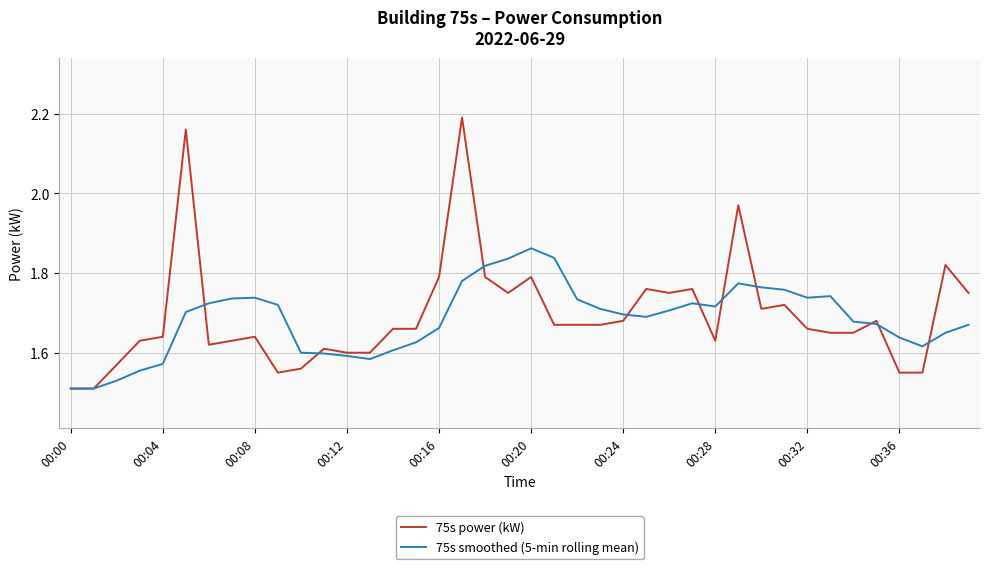

Which series has the largest range (max minus min)?

75s power (kW)